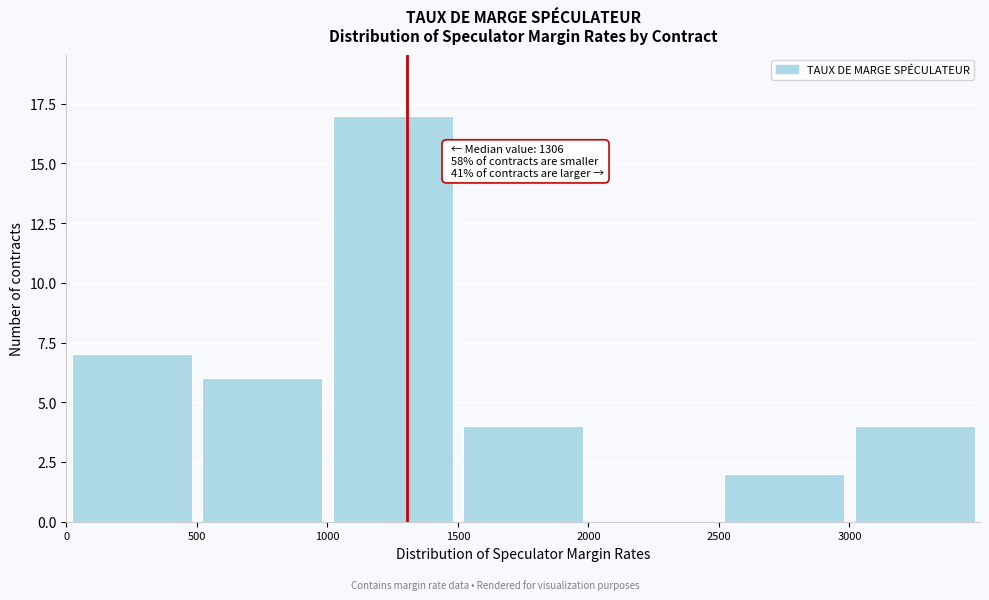

Over which range of the x-axis is the bar tallest?

1000 to 1500